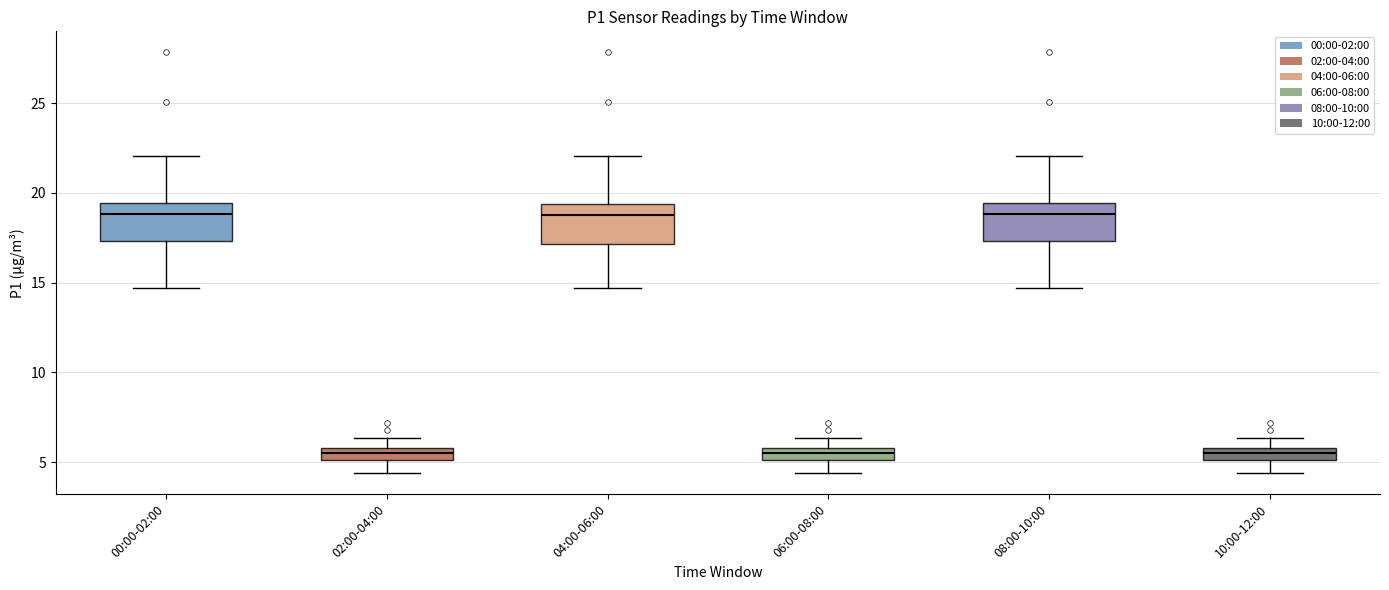

Where does the median line of the box for 00:00-02:00 sit on the y-axis? The values are not printed on the chart, so give them approximately, as read against the axis.

19.0